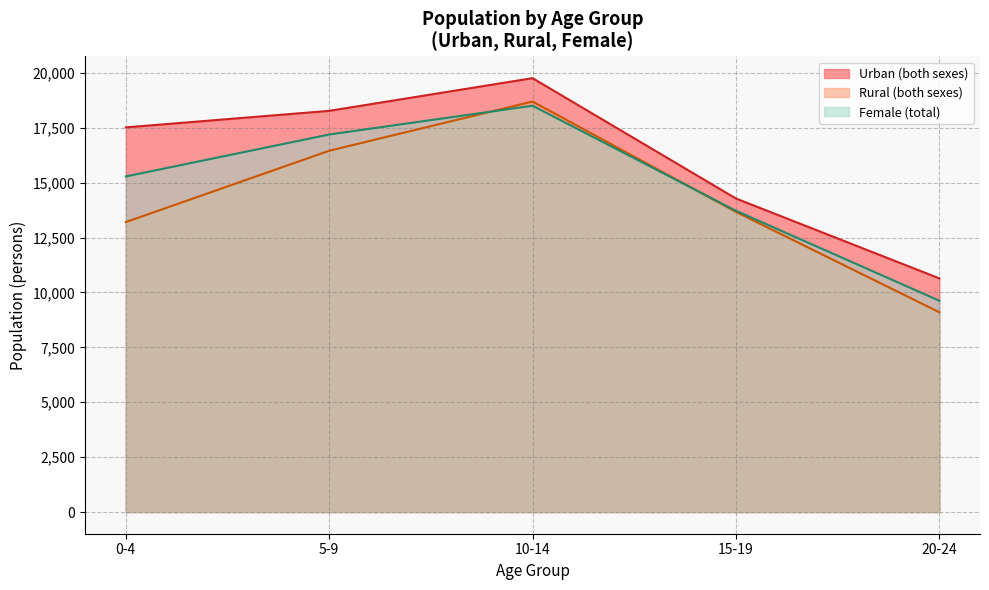

At which category does Rural (both sexes) reach its first local peak?

10-14